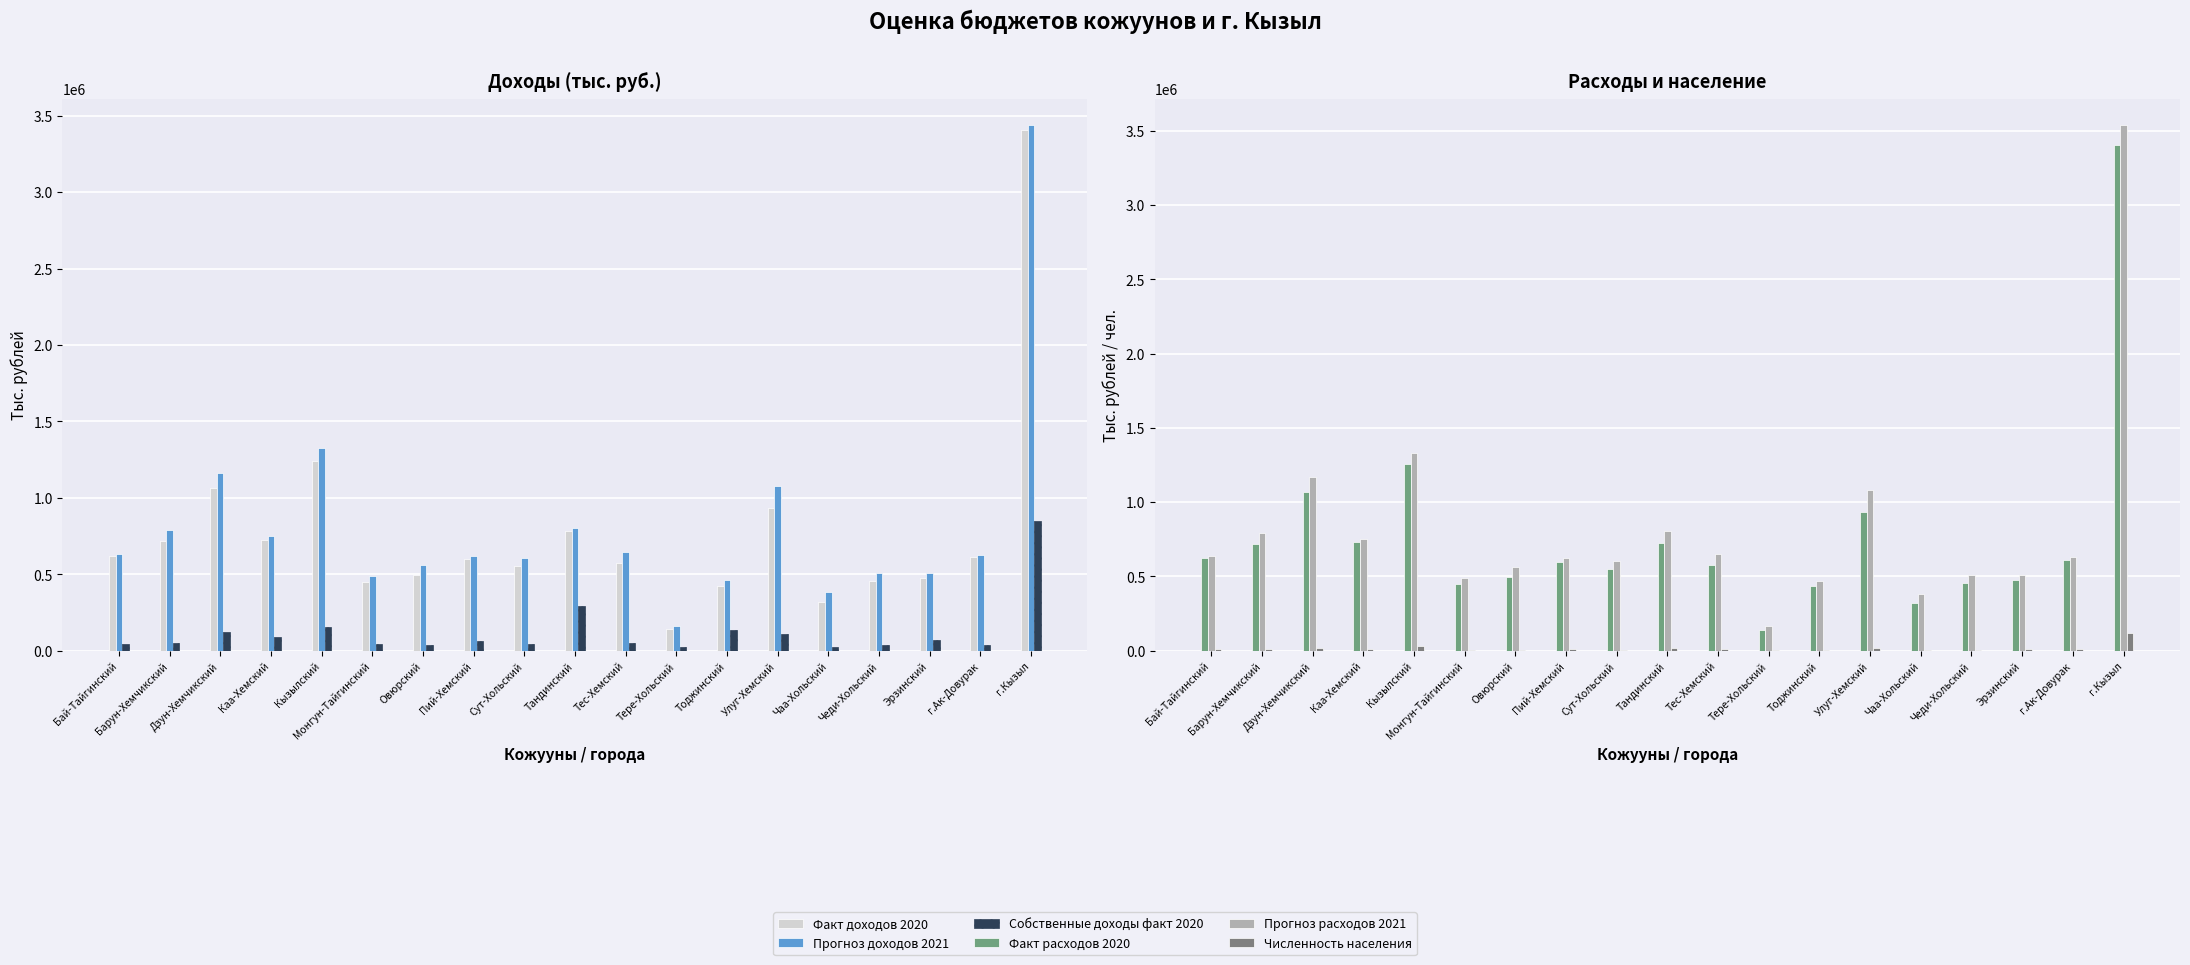

Reading left to right, list all the values displayed in this chart.

Факт доходов 2020: Бай-Тайгинский=618427.6	Барун-Хемчикский=717121.0	Дзун-Хемчикский=1067436.2	Каа-Хемский=724098.3	Кызылский=1242827.5	Монгун-Тайгинский=446435.2	Овюрский=494155.1	Пий-Хемский=597577.6	Сут-Хольский=551148.3	Тандинский=781925.5	Тес-Хемский=571065.1	Тере-Хольский=141026.2	Тоджинский=424386.6	Улуг-Хемский=932462.7	Чаа-Хольский=320435.4	Чеди-Хольский=457325.2	Эрзинский=475503.3	г.Ак-Довурак=611271.8	г.Кызыл=3405891.0
Прогноз доходов 2021: Бай-Тайгинский=634631.9	Барун-Хемчикский=789947.8	Дзун-Хемчикский=1162921.7	Каа-Хемский=748224.4	Кызылский=1325678.7	Монгун-Тайгинский=487711.9	Овюрский=562765.8	Пий-Хемский=622527.5	Сут-Хольский=603664.8	Тандинский=801208.9	Тес-Хемский=646791.0	Тере-Хольский=164626.8	Тоджинский=463617.3	Улуг-Хемский=1078315.3	Чаа-Хольский=382479.3	Чеди-Хольский=506581.5	Эрзинский=510168.5	г.Ак-Довурак=628435.3	г.Кызыл=3438986.4
Собственные доходы факт 2020: Бай-Тайгинский=46559.6	Барун-Хемчикский=51479.6	Дзун-Хемчикский=123103.8	Каа-Хемский=92294.2	Кызылский=158311.4	Монгун-Тайгинский=43189.6	Овюрский=36745.2	Пий-Хемский=63397.0	Сут-Хольский=45529.5	Тандинский=290555.7	Тес-Хемский=49811.8	Тере-Хольский=22422.1	Тоджинский=135078.5	Улуг-Хемский=111598.1	Чаа-Хольский=26757.1	Чеди-Хольский=35309.9	Эрзинский=67820.9	г.Ак-Довурак=36987.1	г.Кызыл=849656.6
Факт расходов 2020: Бай-Тайгинский=621182.3	Барун-Хемчикский=716718.8	Дзун-Хемчикский=1068542.1	Каа-Хемский=728923.4	Кызылский=1255469.2	Монгун-Тайгинский=446285.3	Овюрский=495303.2	Пий-Хемский=597733.0	Сут-Хольский=551527.7	Тандинский=726639.0	Тес-Хемский=575427.6	Тере-Хольский=139143.3	Тоджинский=435827.7	Улуг-Хемский=933702.0	Чаа-Хольский=322056.3	Чеди-Хольский=456794.5	Эрзинский=476429.9	г.Ак-Довурак=613040.1	г.Кызыл=3406098.9
Прогноз расходов 2021: Бай-Тайгинский=637145.1	Барун-Хемчикский=792746.1	Дзун-Хемчикский=1169288.0	Каа-Хемский=753958.7	Кызылский=1333862.6	Монгун-Тайгинский=489964.5	Овюрский=564768.4	Пий-Хемский=625630.9	Сут-Хольский=606112.2	Тандинский=808882.6	Тес-Хемский=649470.0	Тере-Хольский=166044.1	Тоджинский=471697.5	Улуг-Хемский=1084614.8	Чаа-Хольский=383898.8	Чеди-Хольский=508420.0	Эрзинский=512411.1	г.Ак-Довурак=630482.1	г.Кызыл=3538034.4
Численность населения: Бай-Тайгинский=10625.0	Барун-Хемчикский=12395.0	Дзун-Хемчикский=20356.0	Каа-Хемский=11916.0	Кызылский=33219.0	Монгун-Тайгинский=6100.0	Овюрский=7022.0	Пий-Хемский=10126.0	Сут-Хольский=8067.0	Тандинский=15206.0	Тес-Хемский=8617.0	Тере-Хольский=1994.0	Тоджинский=6649.0	Улуг-Хемский=19514.0	Чаа-Хольский=6179.0	Чеди-Хольский=8051.0	Эрзинский=8300.0	г.Ак-Довурак=13609.0	г.Кызыл=119438.0